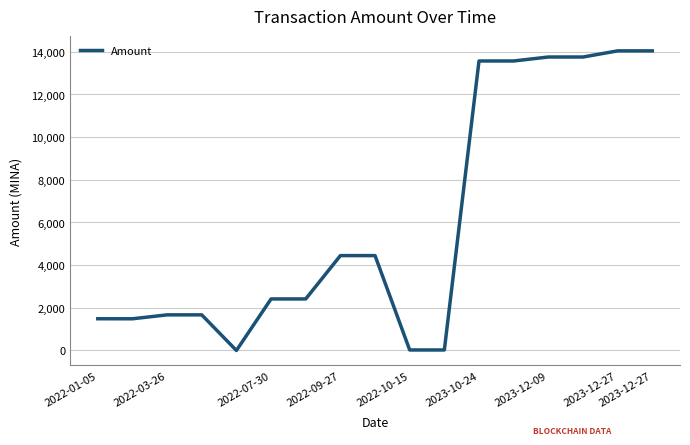

What is the maximum value shown in the chart?

14044.7